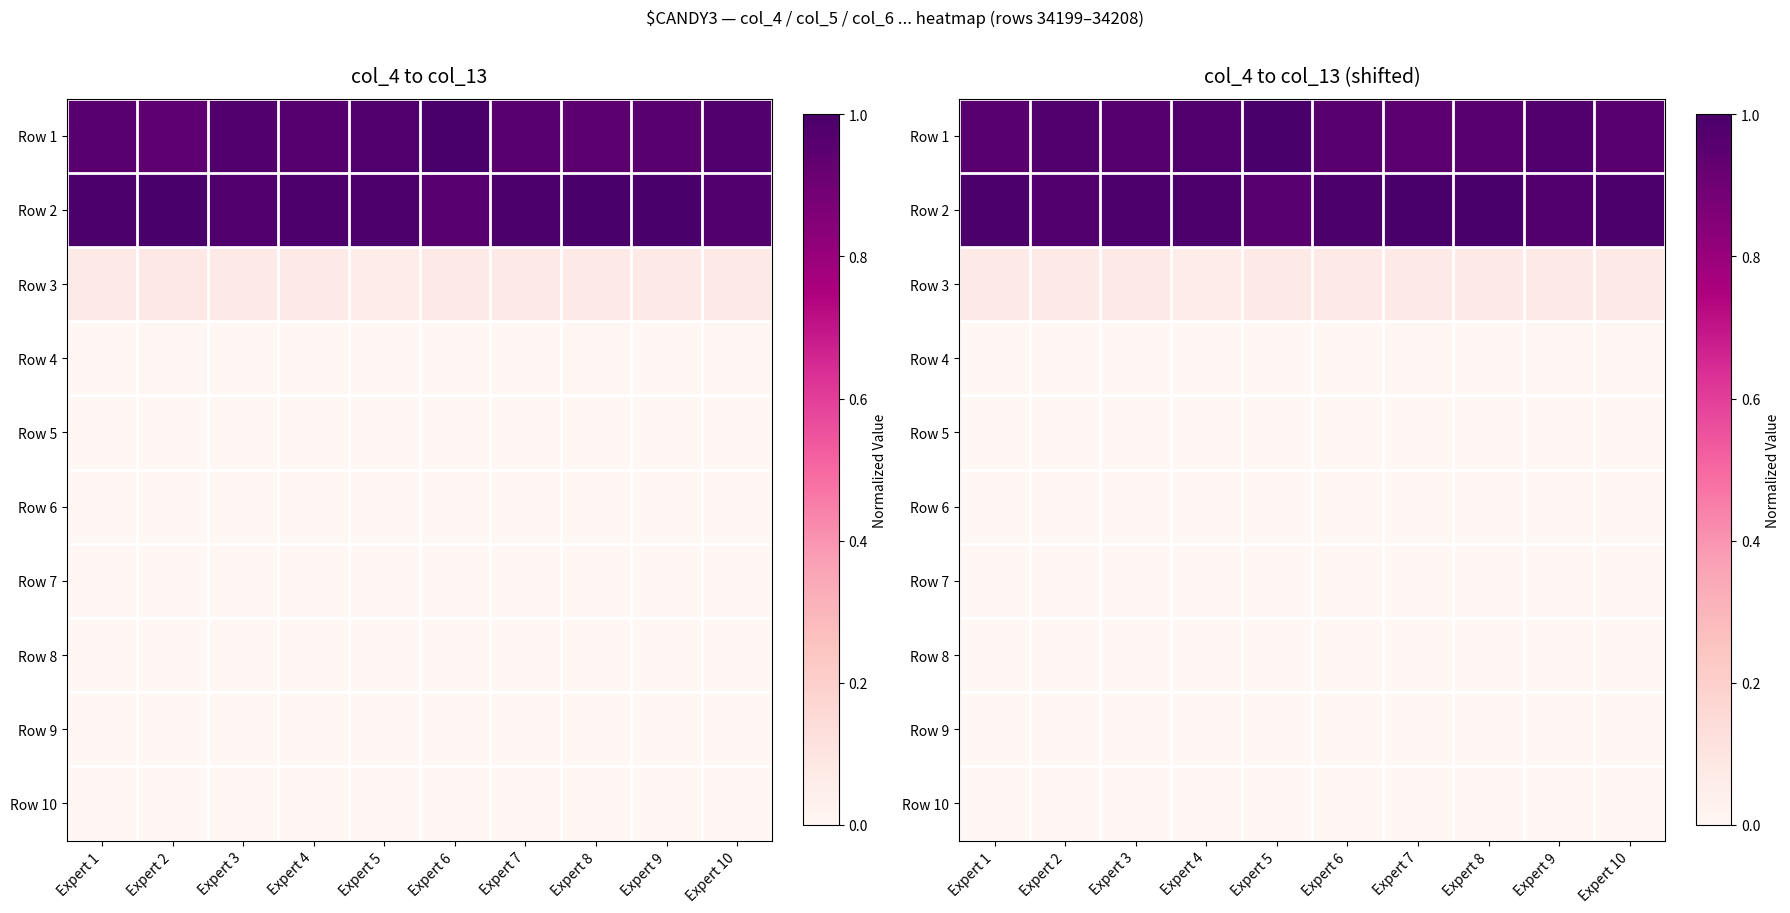

How many distinct data groups are displayed?

10